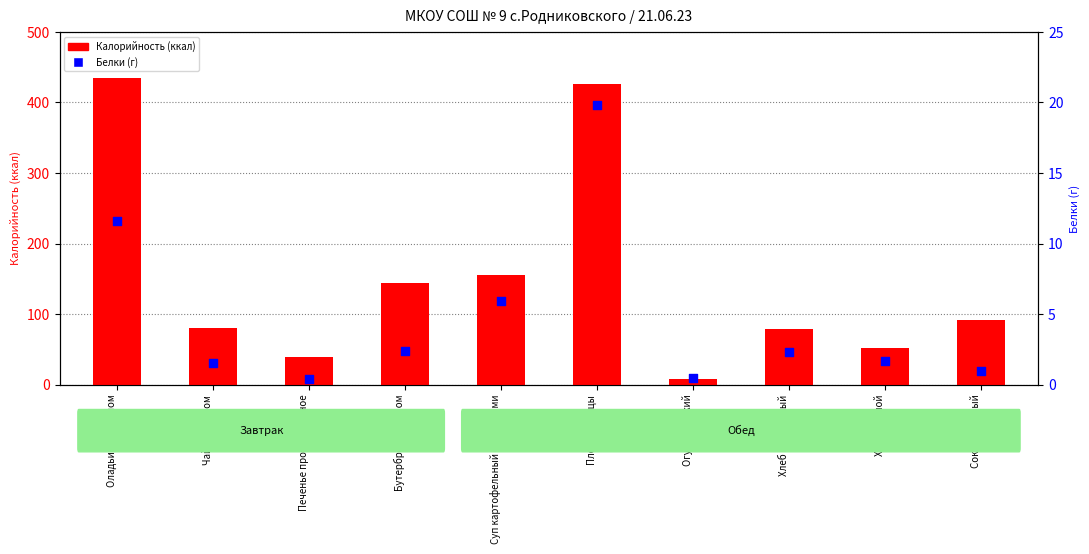

At which category is the sum across all series the highest?

Оладьи с повидлом